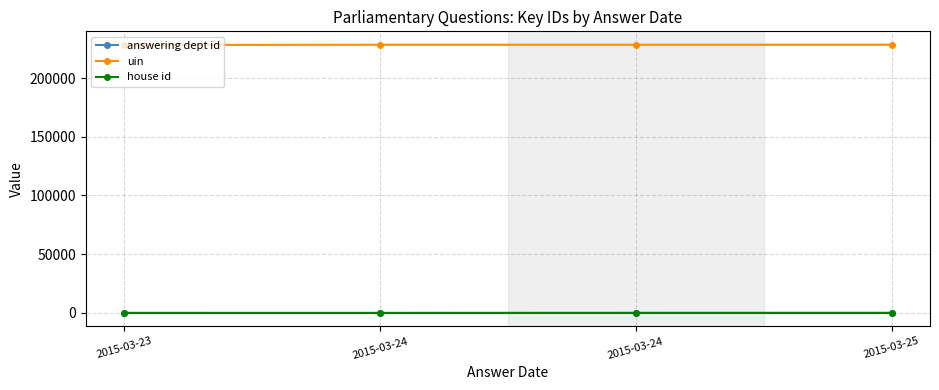

At which label does uin reach its peak?

2015-03-24